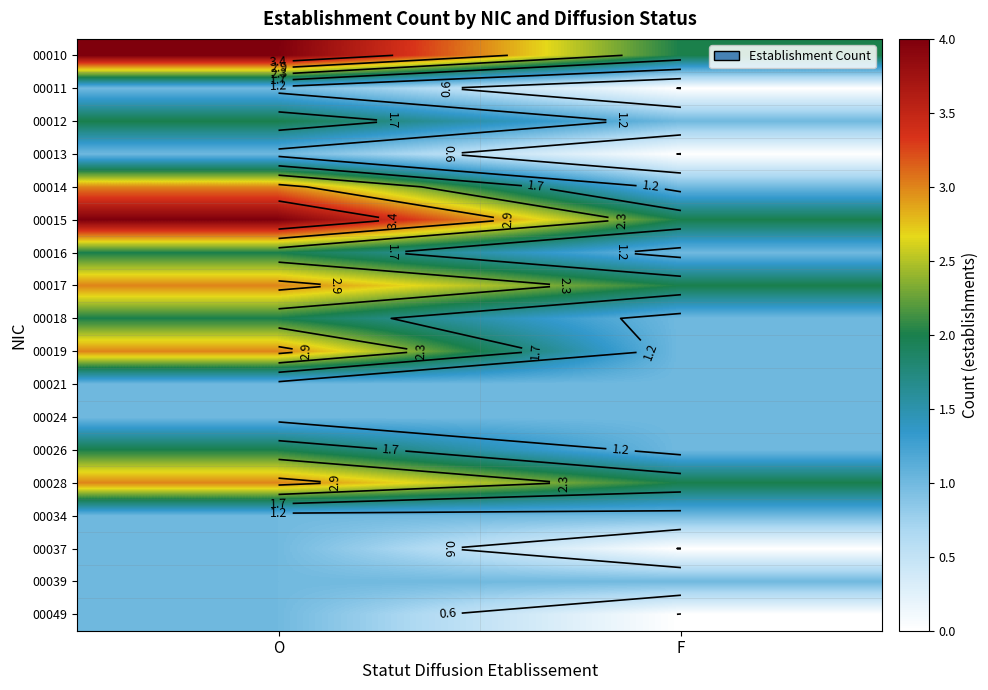

Is it true that 00019 equals 3 at O?

True